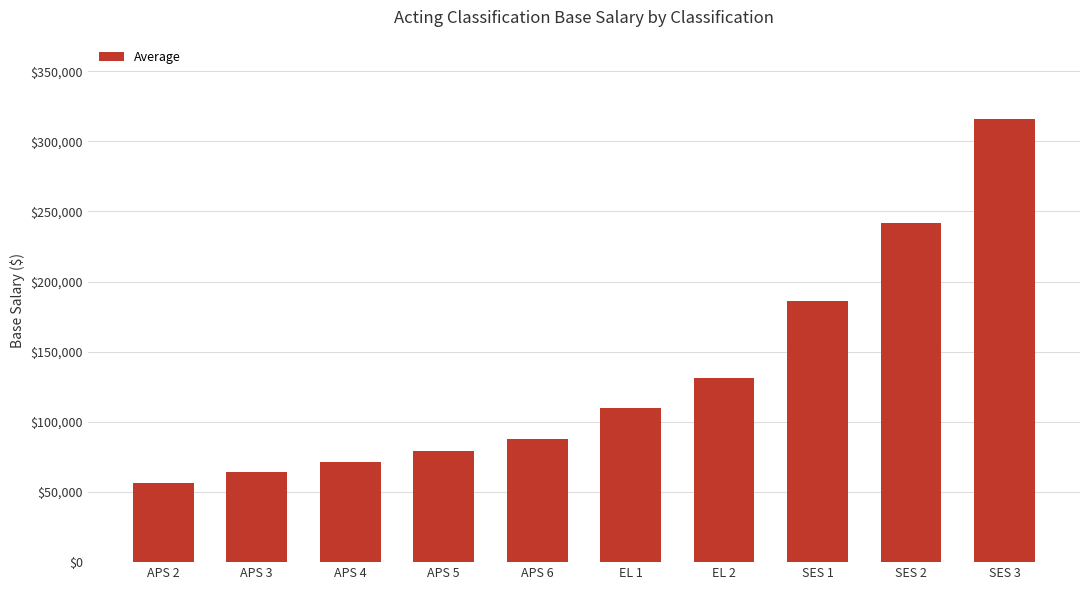

What is the greatest value displayed?

315655.9